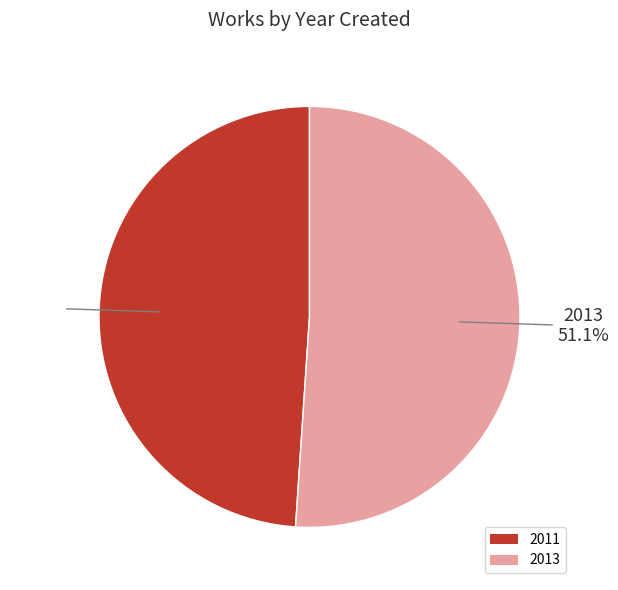

To the nearest percent, what is the average slice percentage?

50%